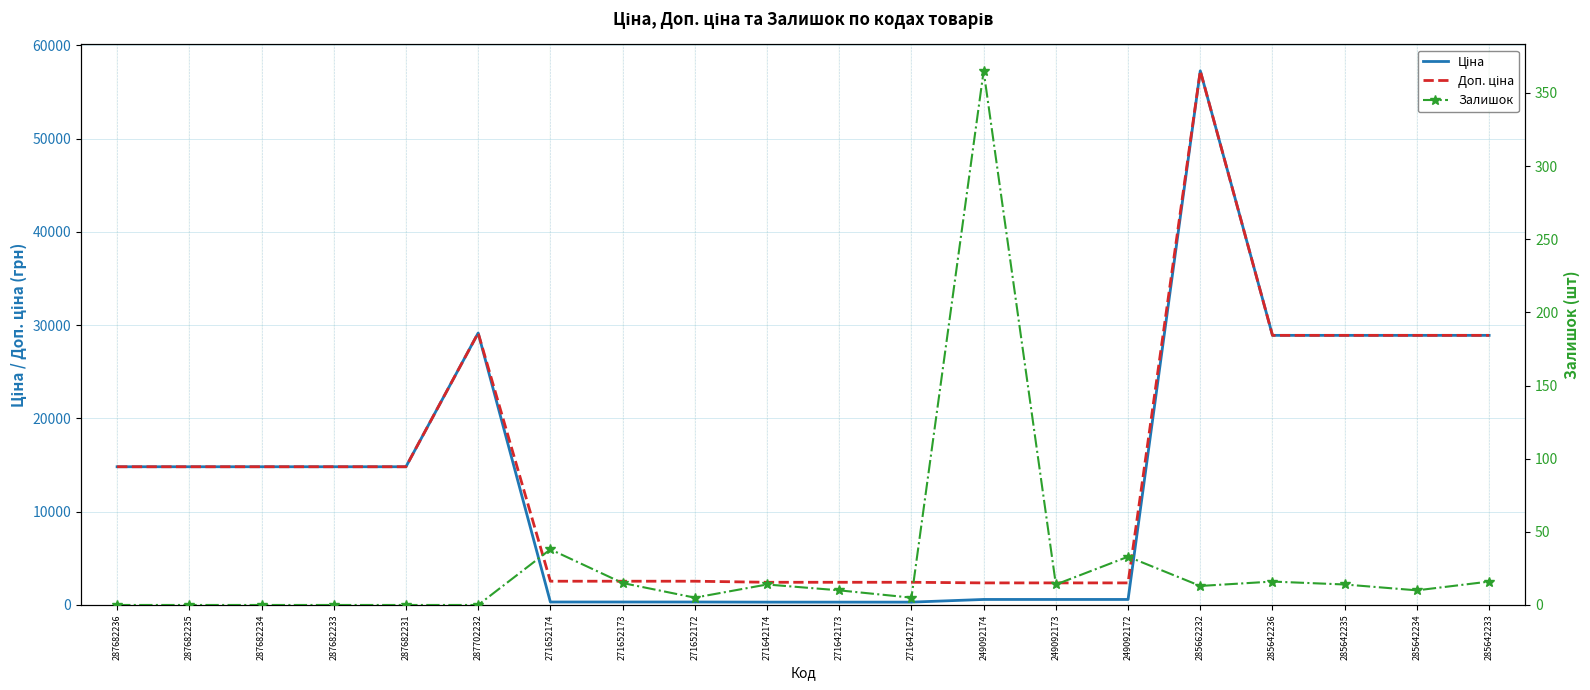

True or false: Доп. ціна has more than 2 interior local peaks.

False